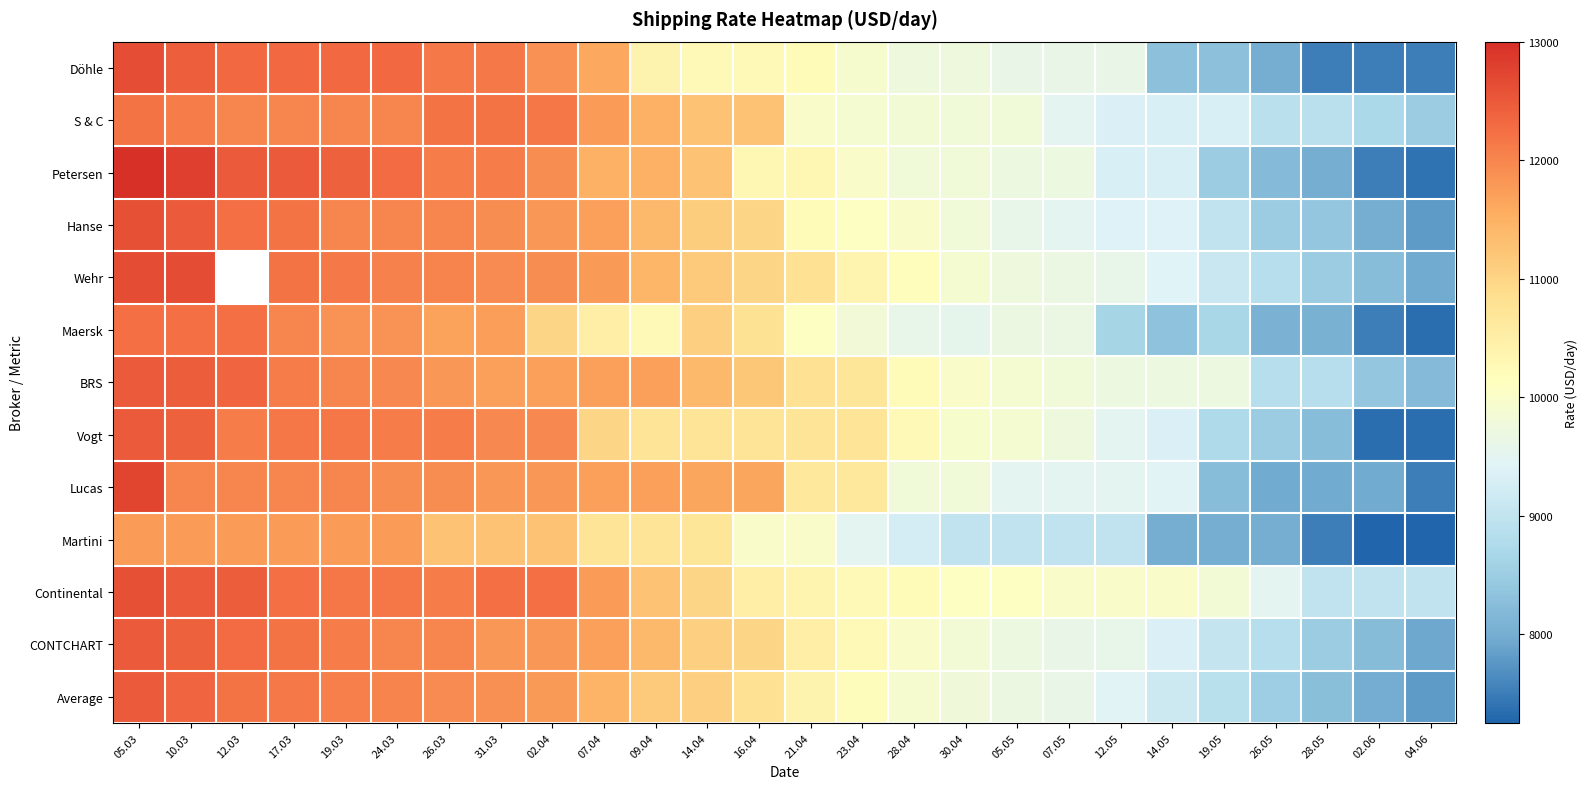

What is the difference between the maximum and minimum values in the Wehr series?

4700.0